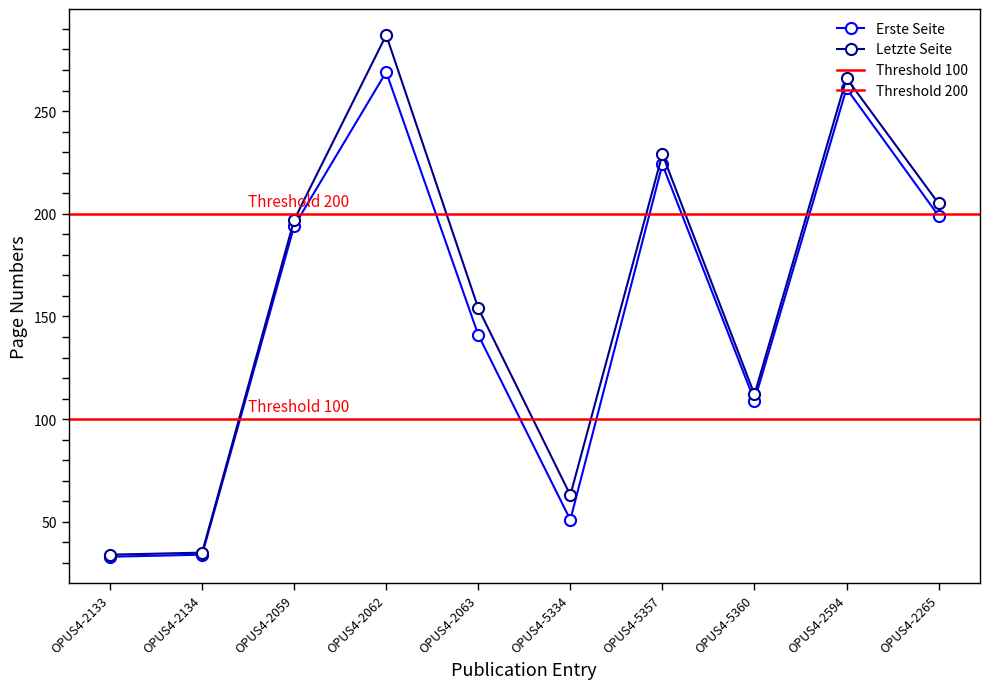

Rank the series by their maximum value, from highest to lowest.

Letzte Seite, Erste Seite